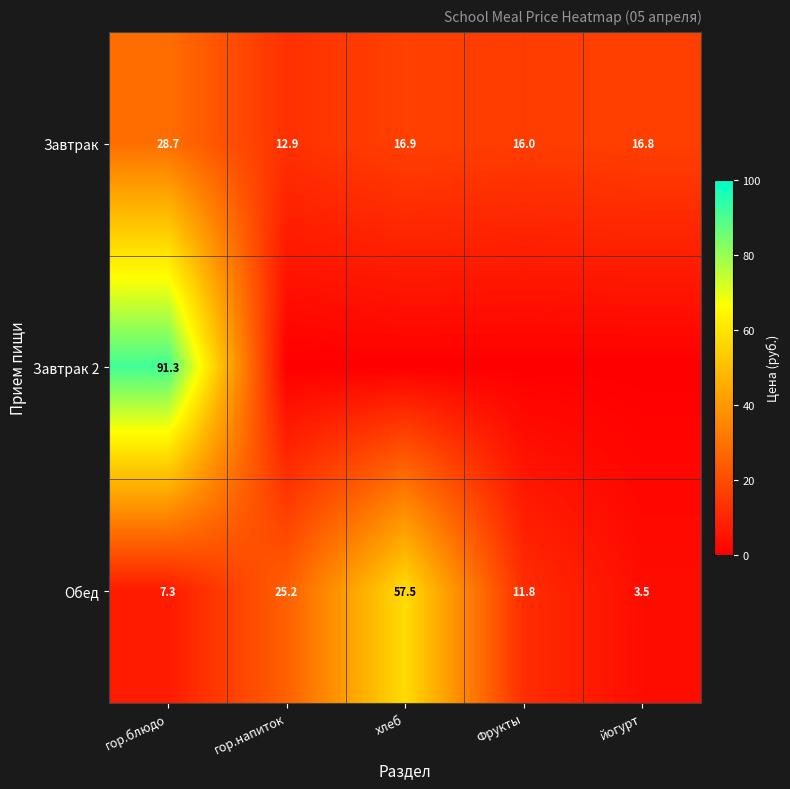

Read the Обед value at Фрукты.

11.8